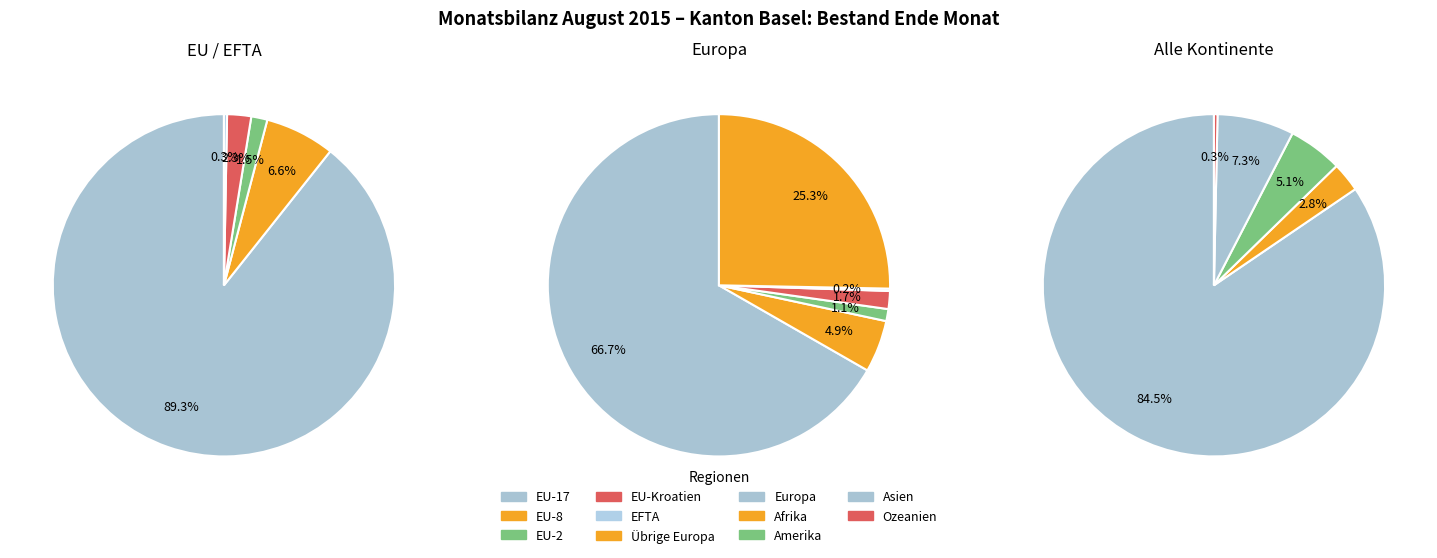

What is the largest slice in the pie chart?

EU-17